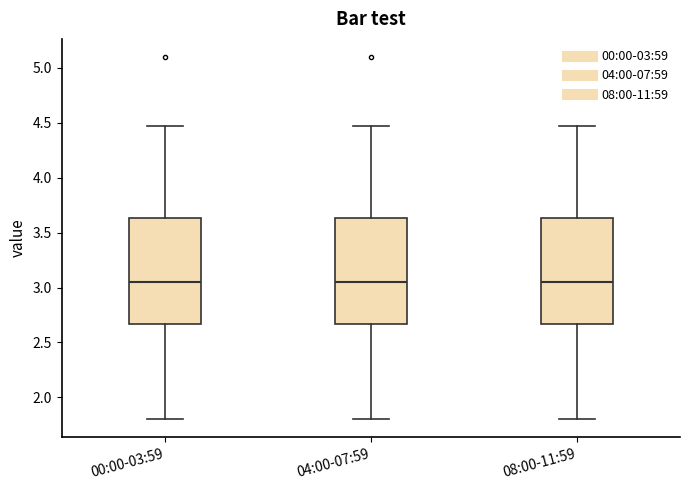

Reading left to right, transcribe this box plot: for each box, give where its median line is, the range the box spans, and where its two whiskers end, as read against the y-axis. The values are not printed on the chart, so give them approximately, as read against the axis.

00:00-03:59: median 3.05, box 2.65 to 3.65, whiskers 1.80 to 4.45
04:00-07:59: median 3.05, box 2.65 to 3.65, whiskers 1.80 to 4.45
08:00-11:59: median 3.05, box 2.65 to 3.65, whiskers 1.80 to 4.45